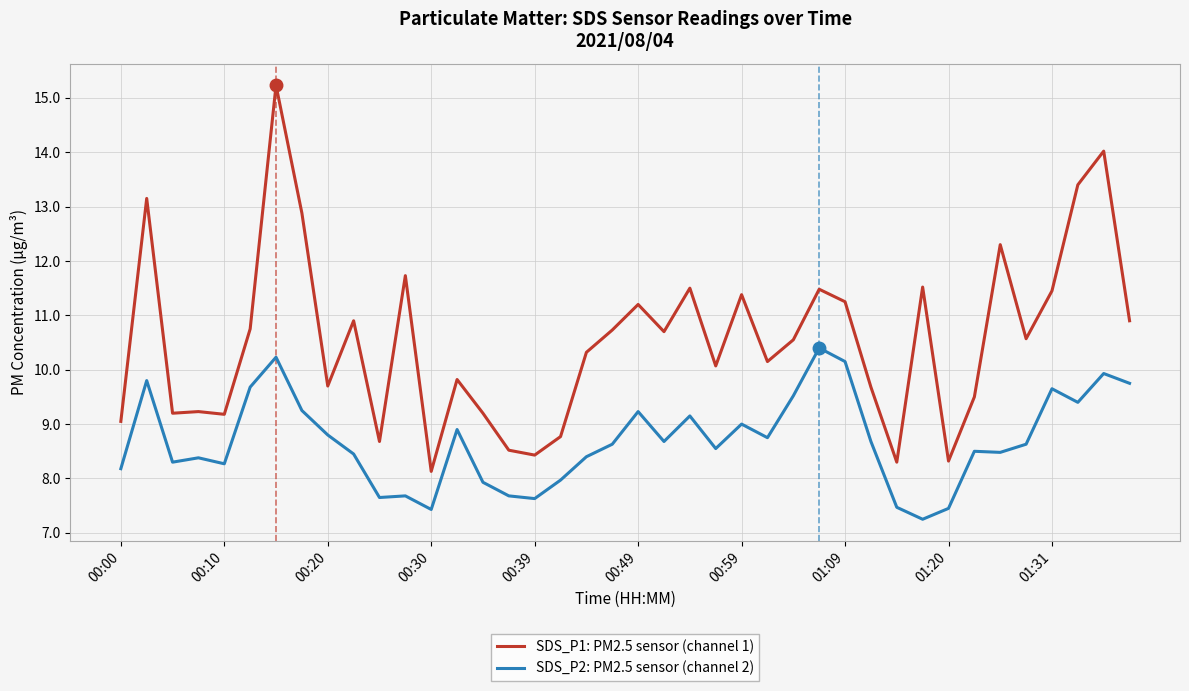

Which series has the largest total across all categories?

SDS_P1: PM2.5 sensor (channel 1)